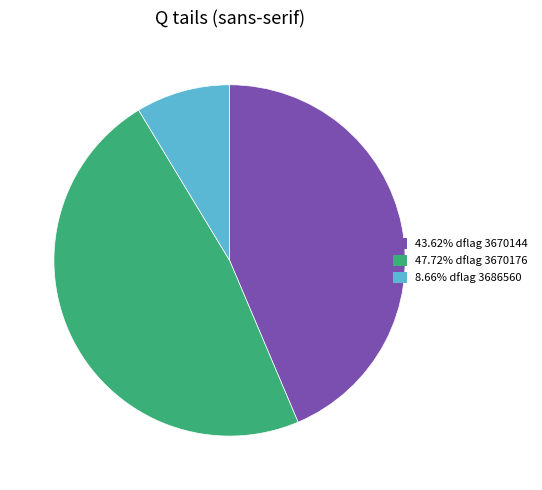

Is 43.62% dflag 3670144 the majority of the pie?

No